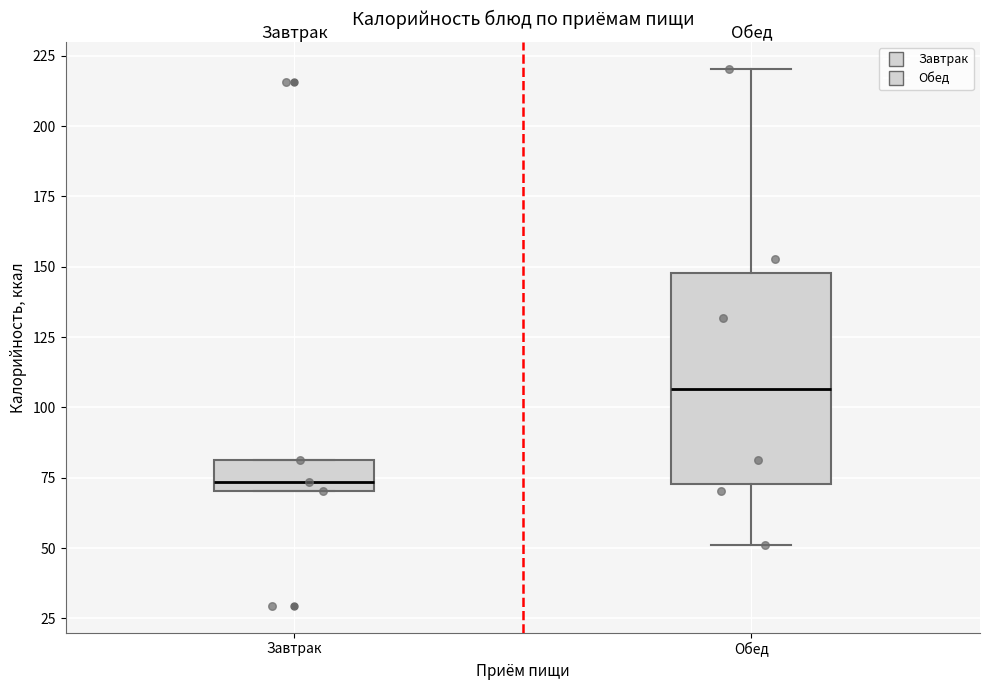

Where is the lower edge of the box for Завтрак on the y-axis? The values are not printed on the chart, so give them approximately, as read against the axis.

70